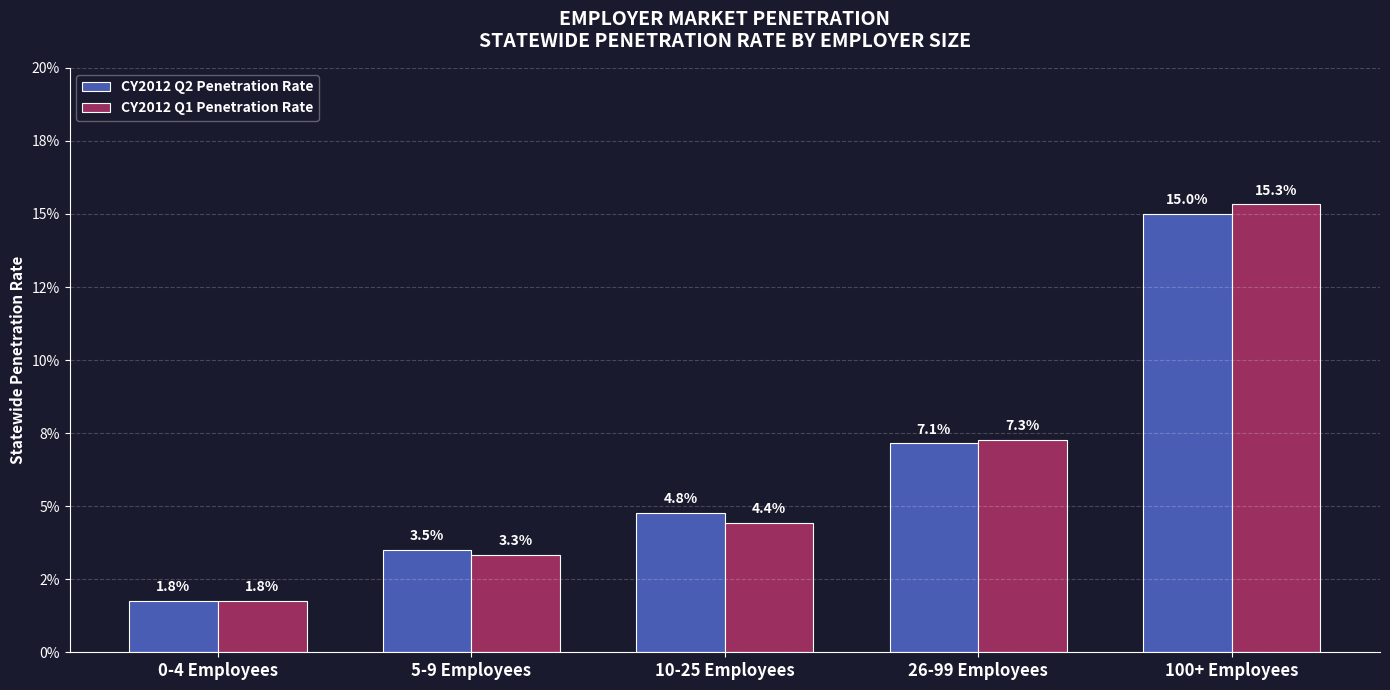

Does the chart contain stacked bars?

No